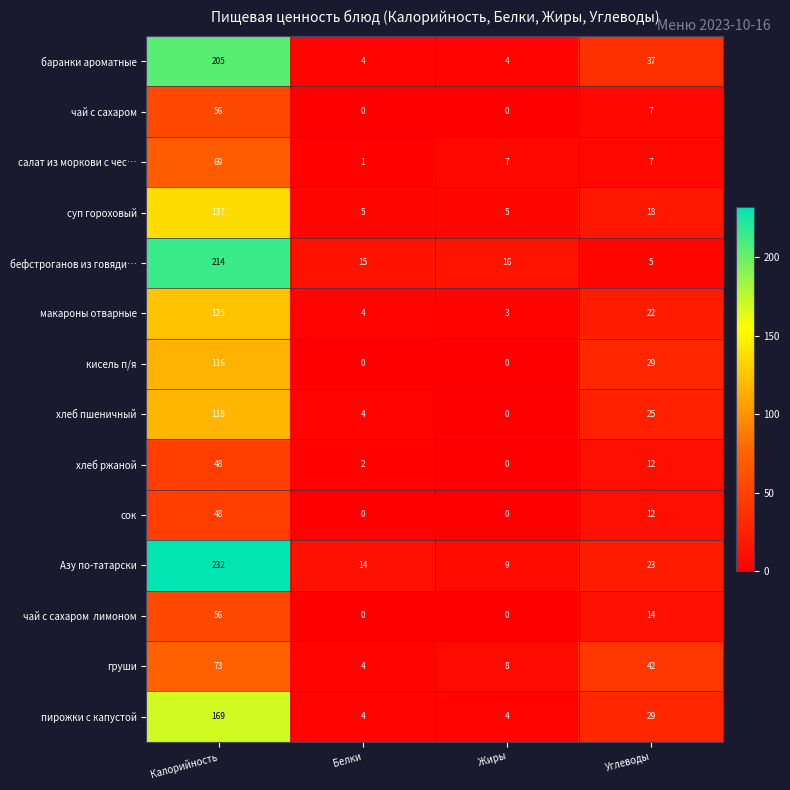

At which label does салат из моркови с чес… first exceed 7?

Калорийность